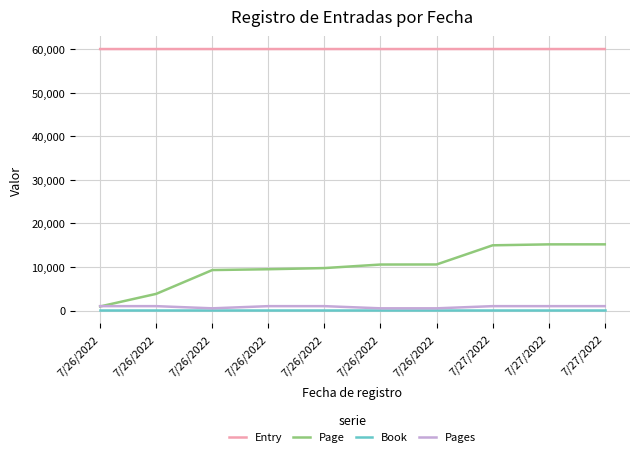

At which category is the sum across all series the highest?

7/27/2022